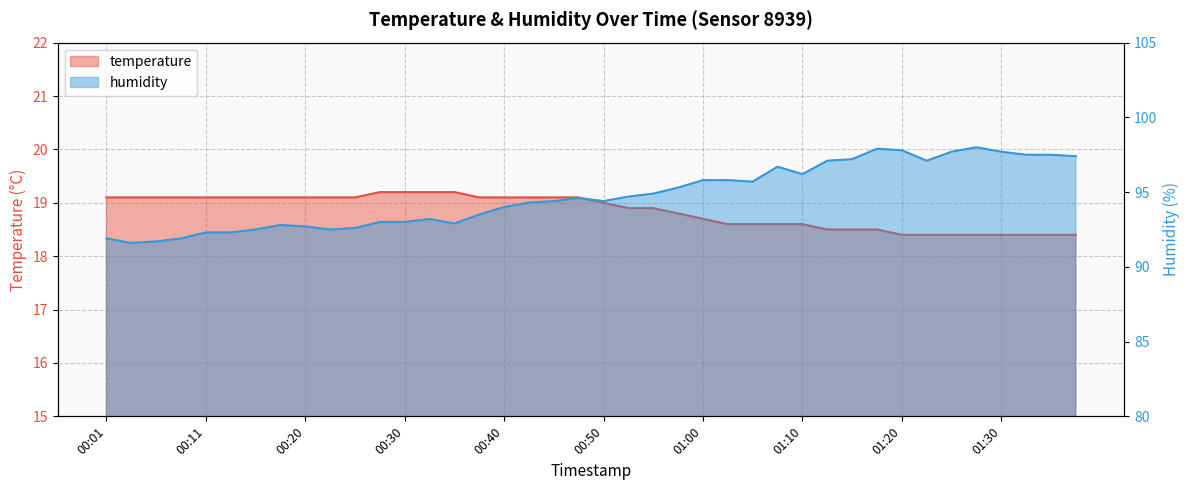

What value does the humidity series have at 00:08?

91.9